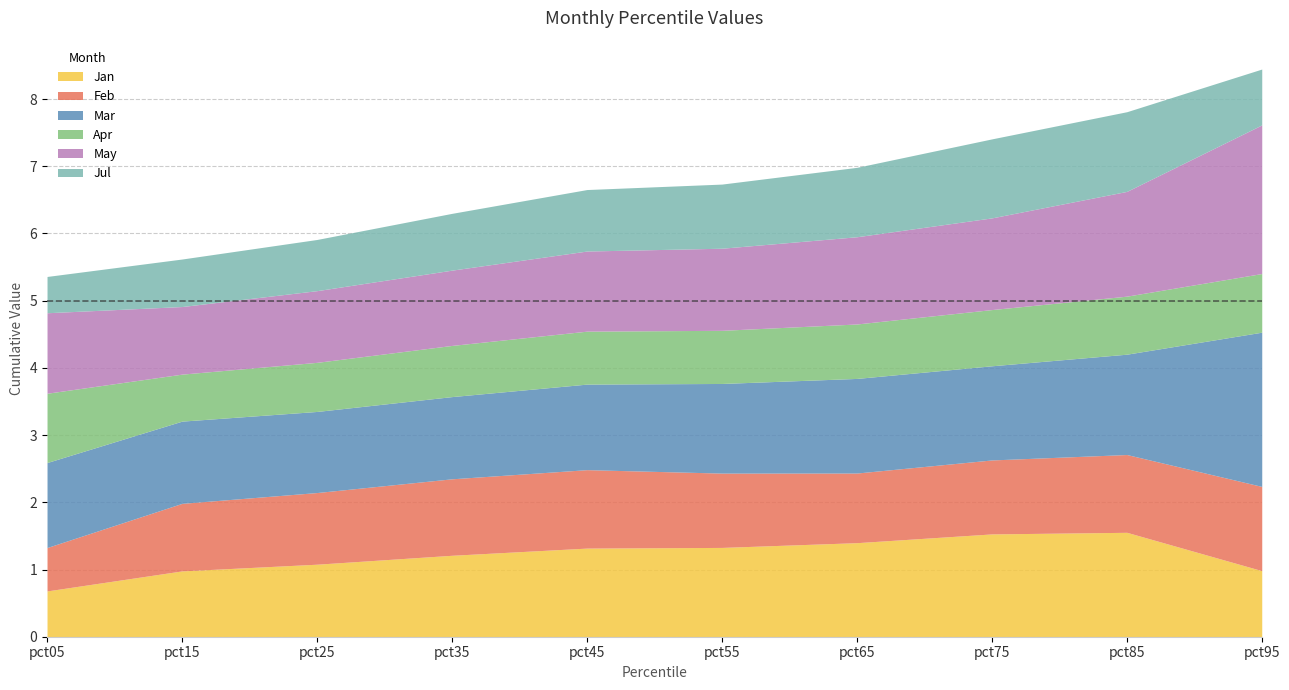

What is the smallest value displayed?

0.5